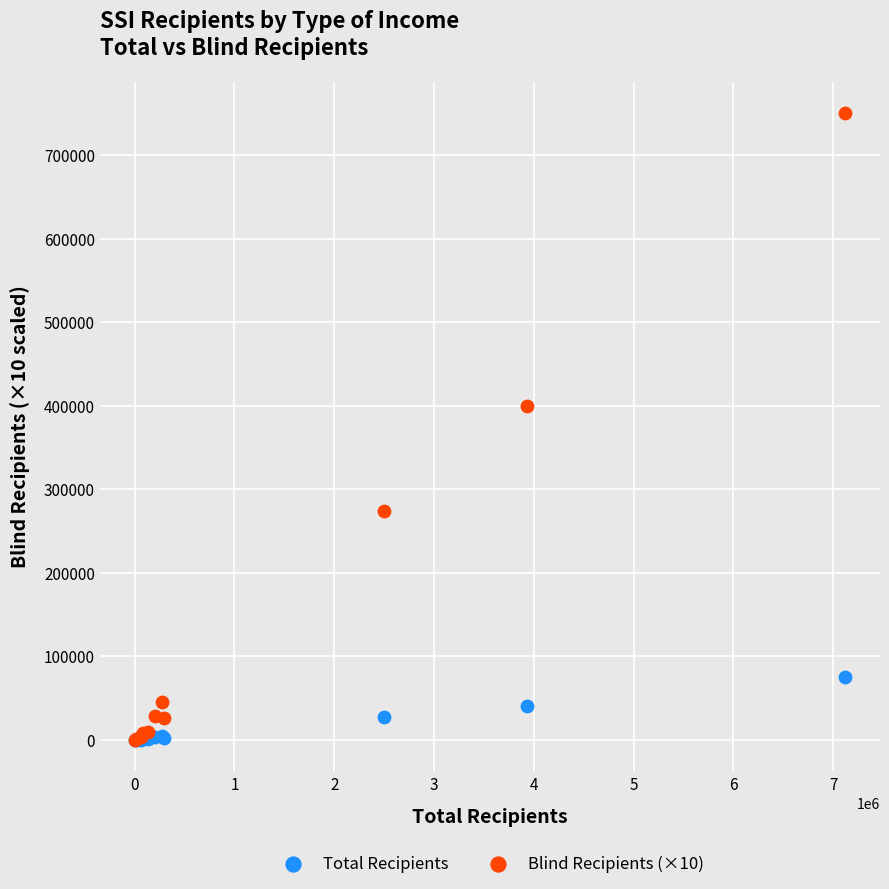

Across all series, what Y value is closest to 375205?

399830